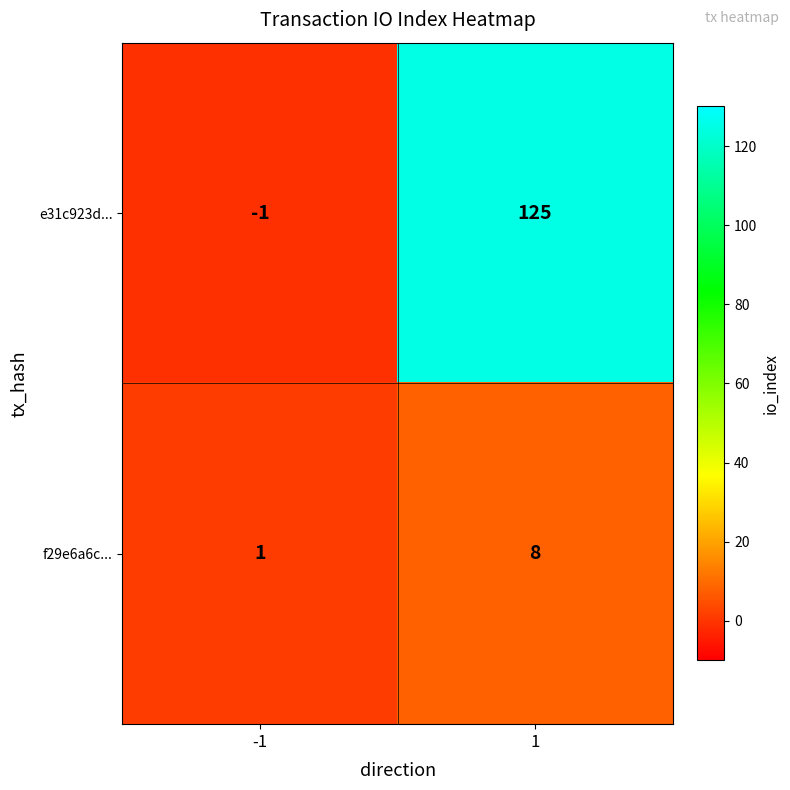

What is the sum of the f29e6a6c... values at 1 and -1?

9